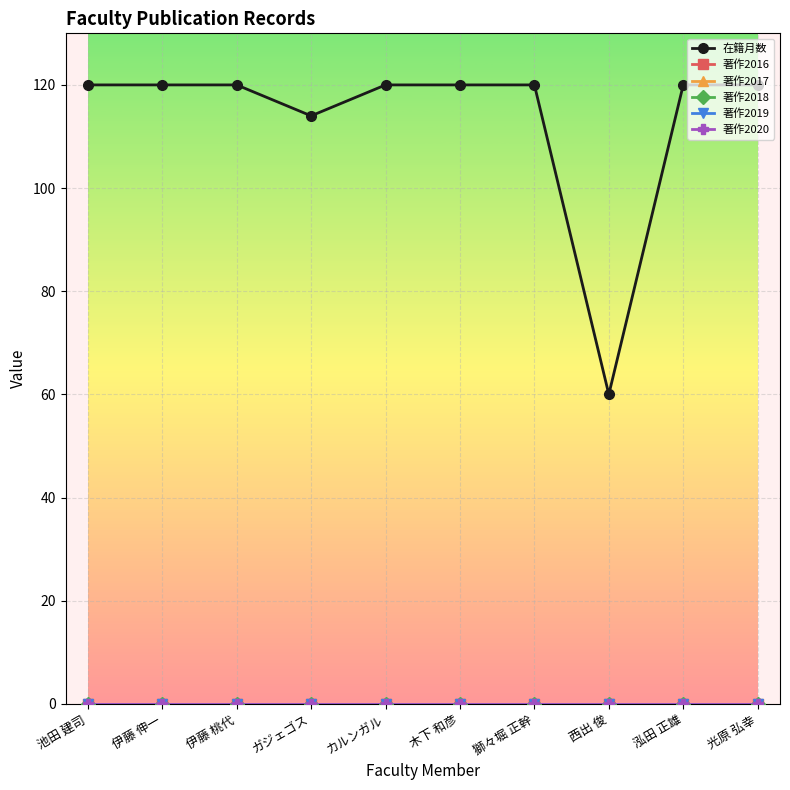

How many lines are shown in the chart?

6